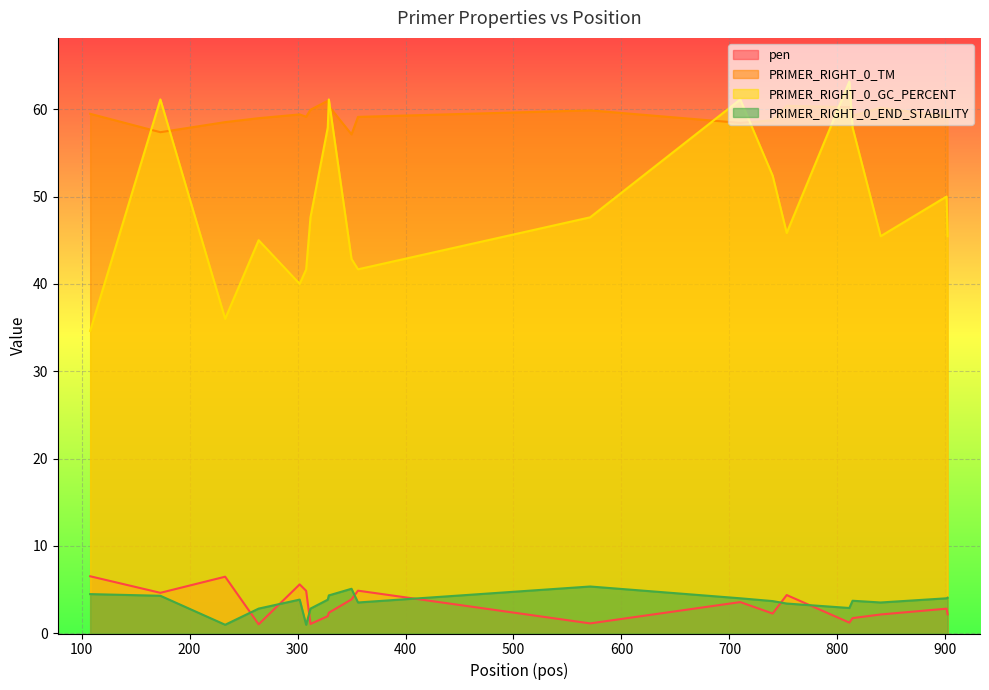

Which has a higher value, 328 or 312?

328